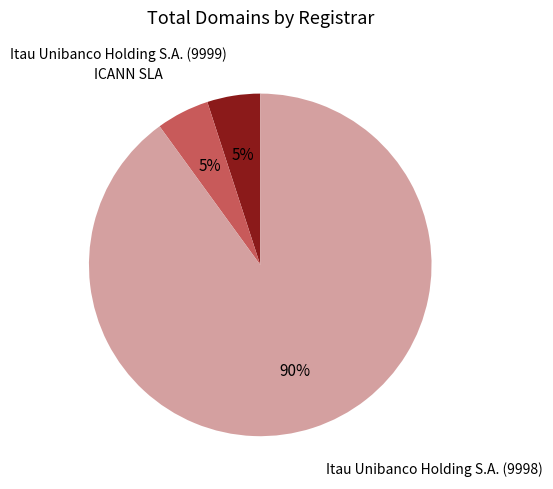

Combined, do Itau Unibanco Holding S.A. (9998) and Itau Unibanco Holding S.A. (9999) account for over 50%?

Yes